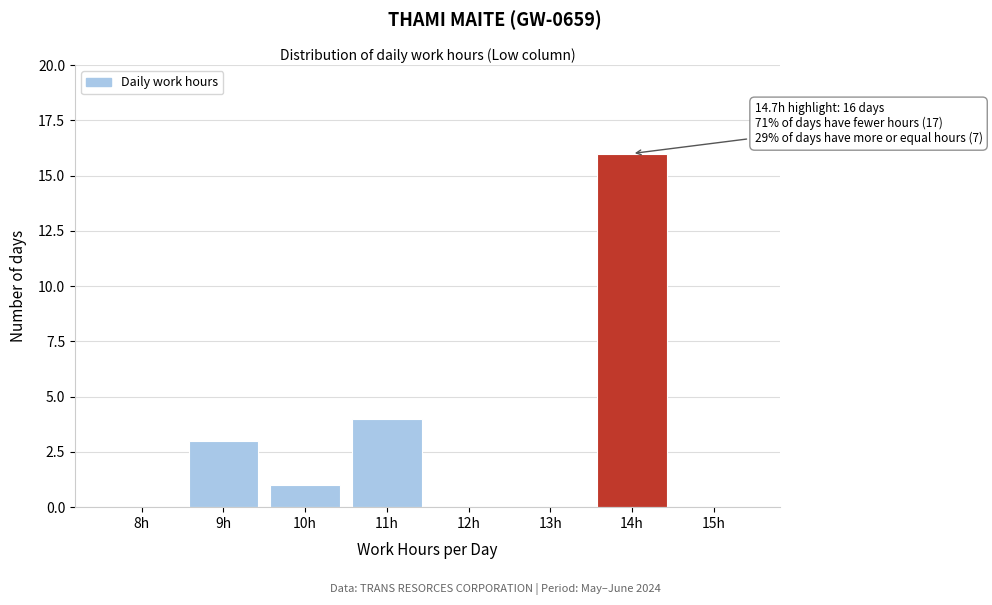

Reading left to right, what are all the values shown in this chart?

8h=0	9h=3	10h=1	11h=4	12h=0	13h=0	14h=16	15h=0